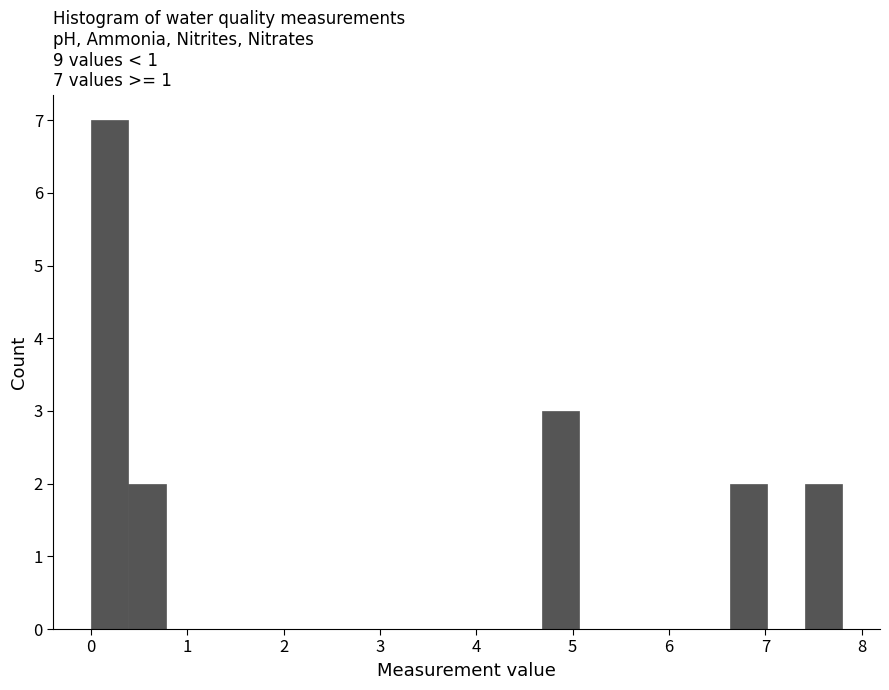

Read against the x-axis, roughly where is the centre of the tallest bar?

0.2